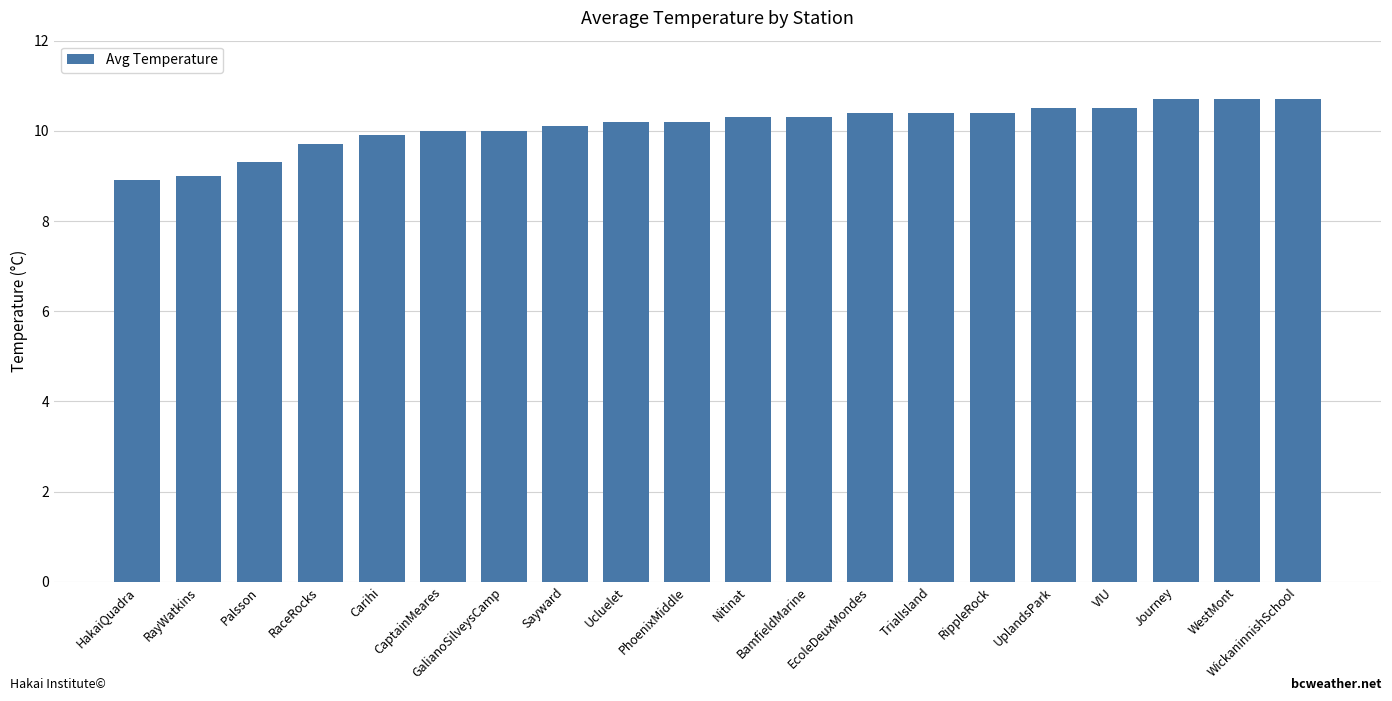

The value at Journey is 10.7. True or false?

True